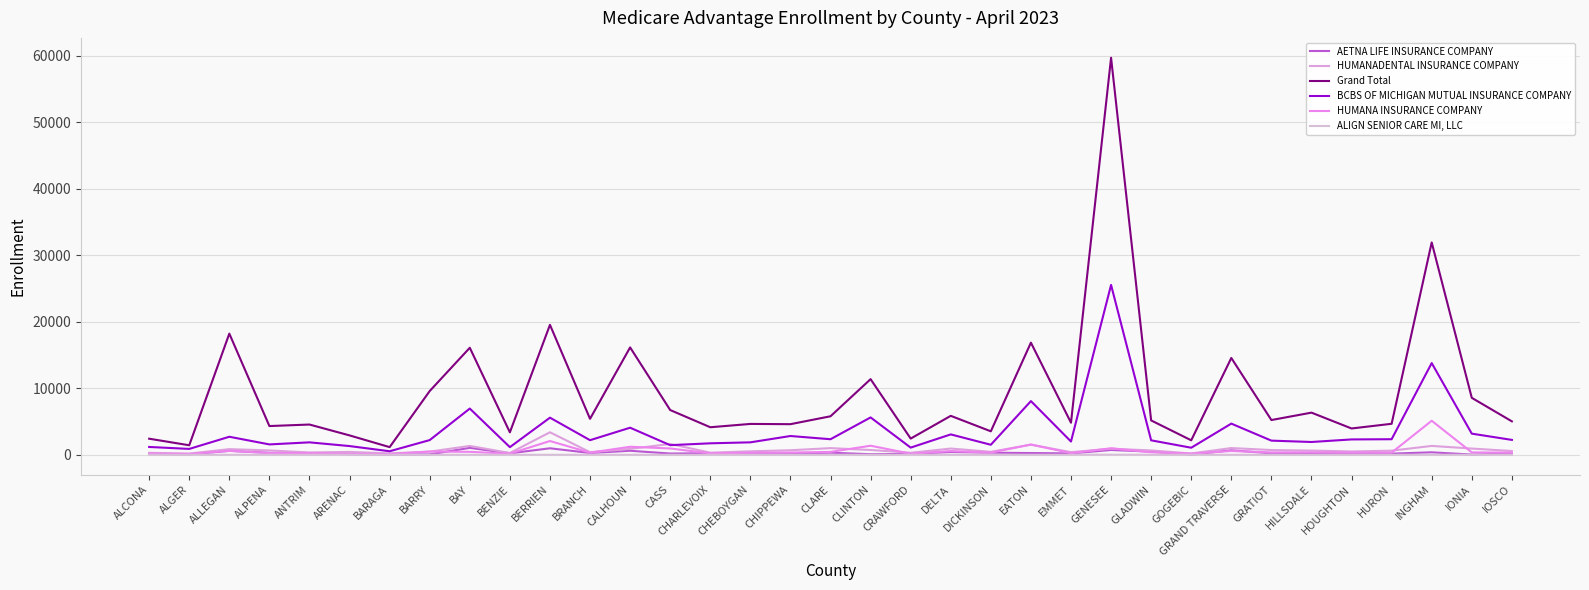

What is the total value across all series at ARENAC?

4862